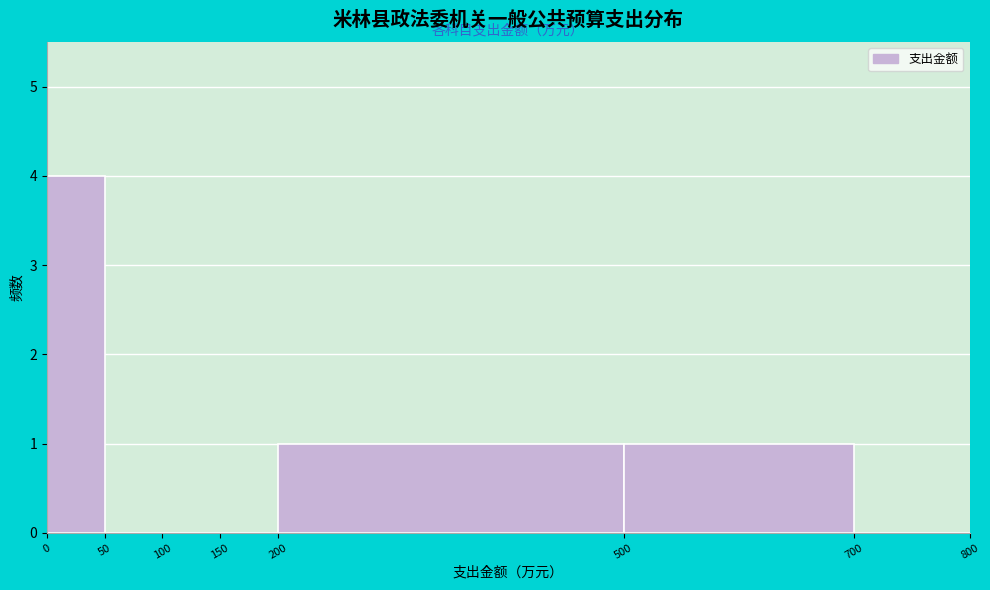

Reading left to right, list every bar in this chart as the range it spans on the x-axis followed by its height. The values are not printed on the chart, so give them approximately, as read against the axis.

0 to 50: 4
50 to 100: 0
100 to 150: 0
150 to 200: 0
200 to 500: 1
500 to 700: 1
700 to 800: 0